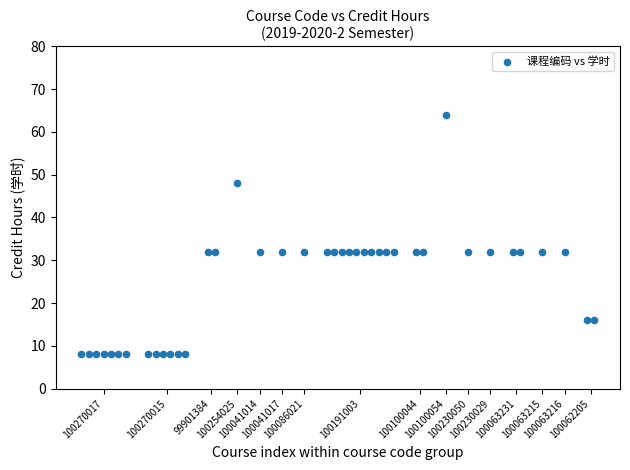

What is the range of Y values (max minus min)?

56